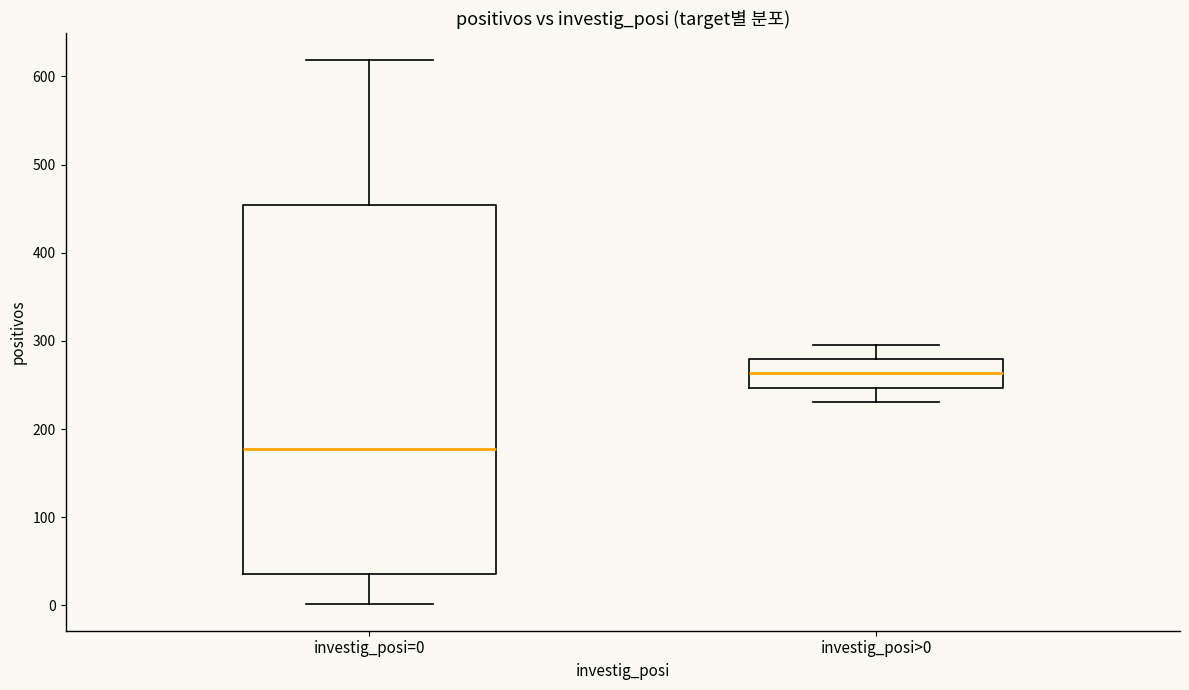

Reading left to right, read every box against the y-axis: the position of its median line, the range the box covers, and the ends of its whiskers. The values are not printed on the chart, so give them approximately, as read against the axis.

investig_posi=0: median 180, box 40 to 450, whiskers 0 to 620
investig_posi>0: median 260, box 250 to 280, whiskers 230 to 300